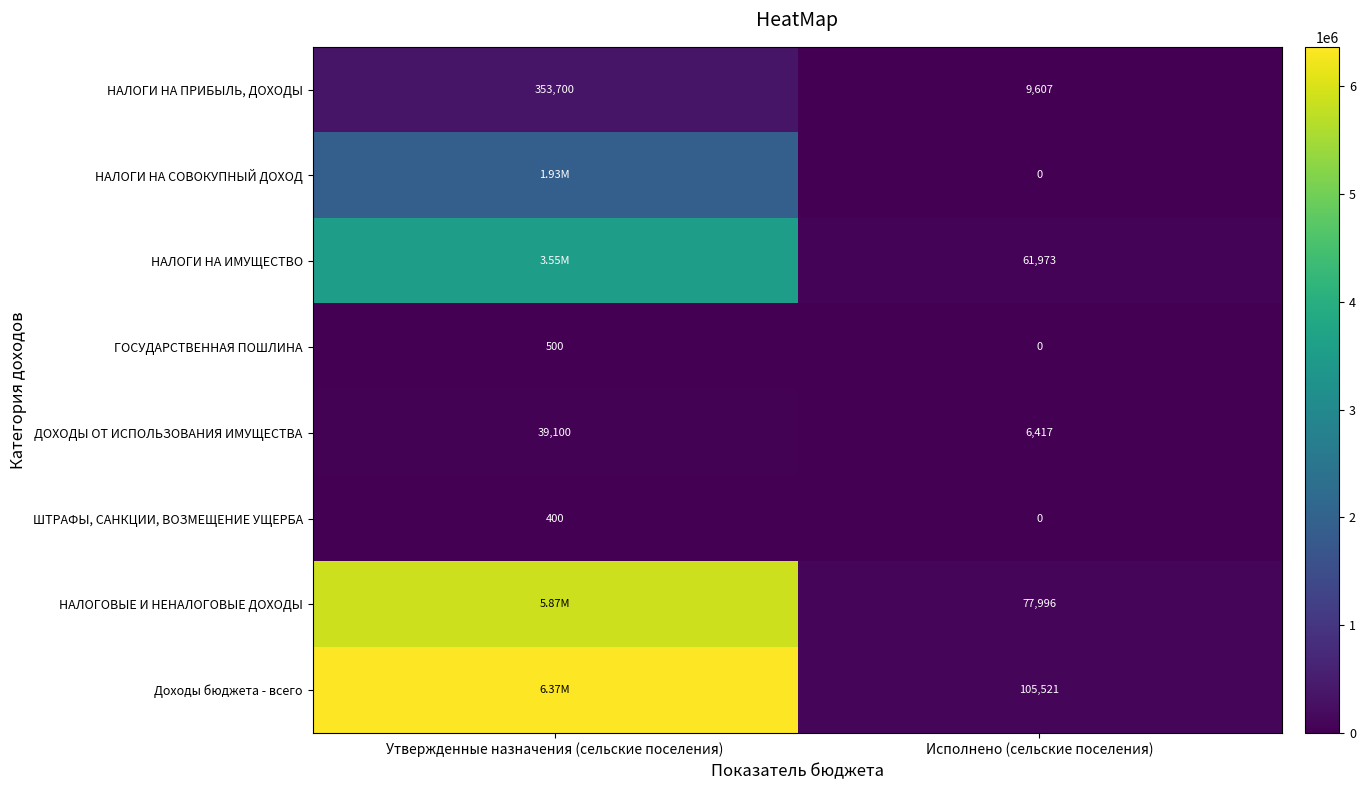

What is the difference between the highest and lowest values at Утвержденные назначения (сельские поселения)?

6365800.0